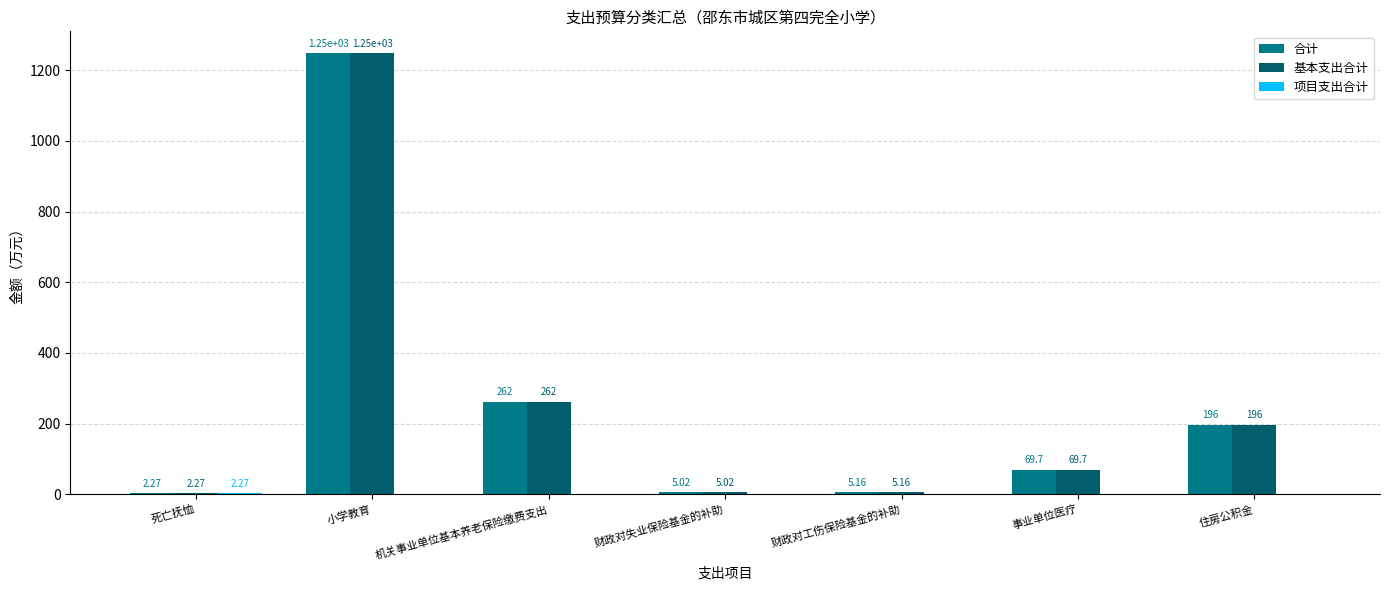

Are the bars horizontal?

No